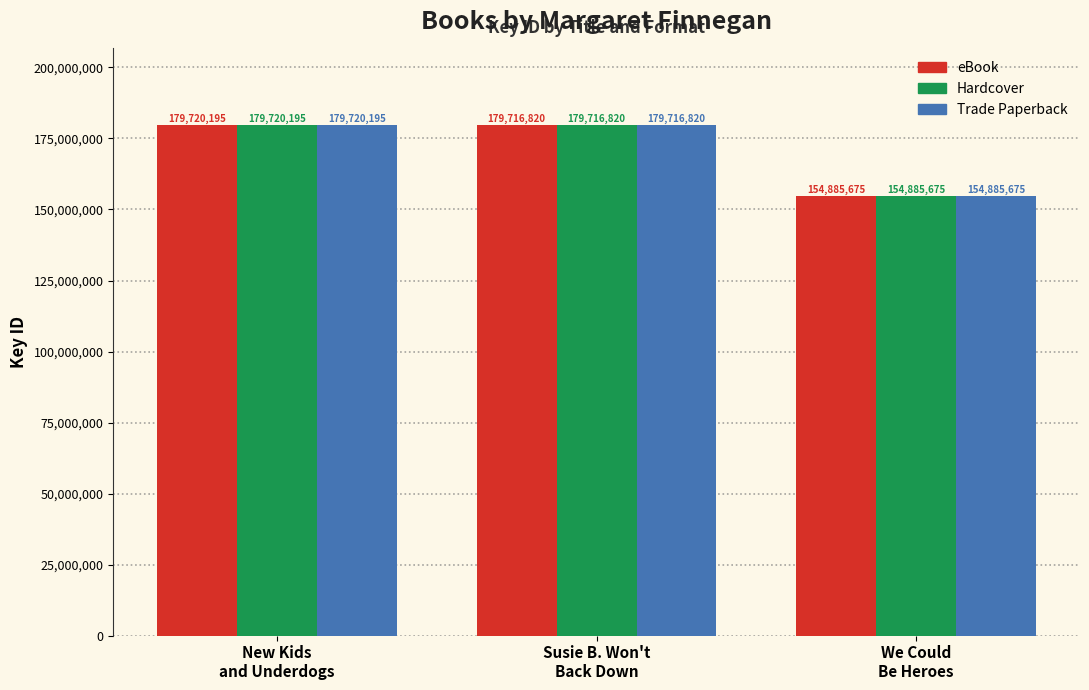

What is the difference between the maximum and minimum values in the Hardcover series?

24834520